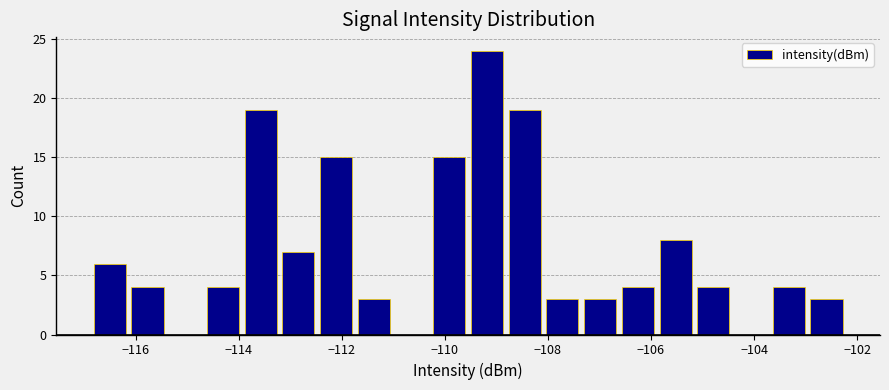

Around what value on the x-axis is the tallest bar? Give the approximate position of its centre, as read against the axis.

-109.2